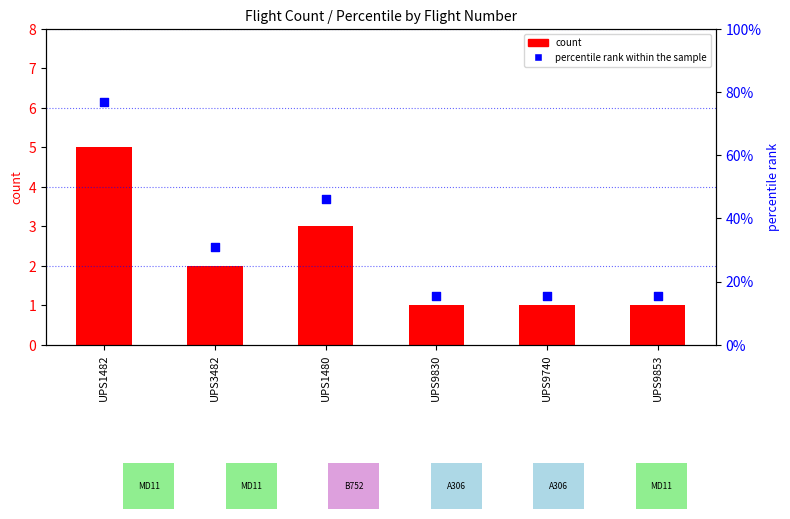

Which series contains the lowest Y value?

count